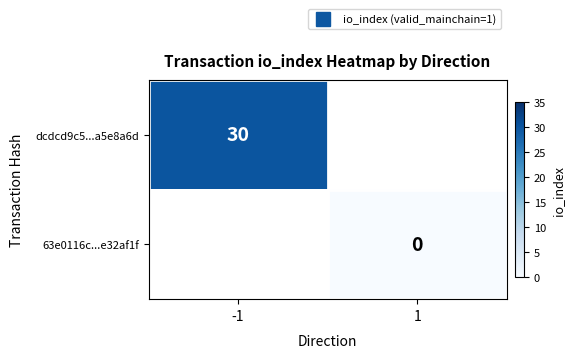

Rank the series by their average value, from lowest to highest.

dcdcd9c5...a5e8a6d, 63e0116c...e32af1f